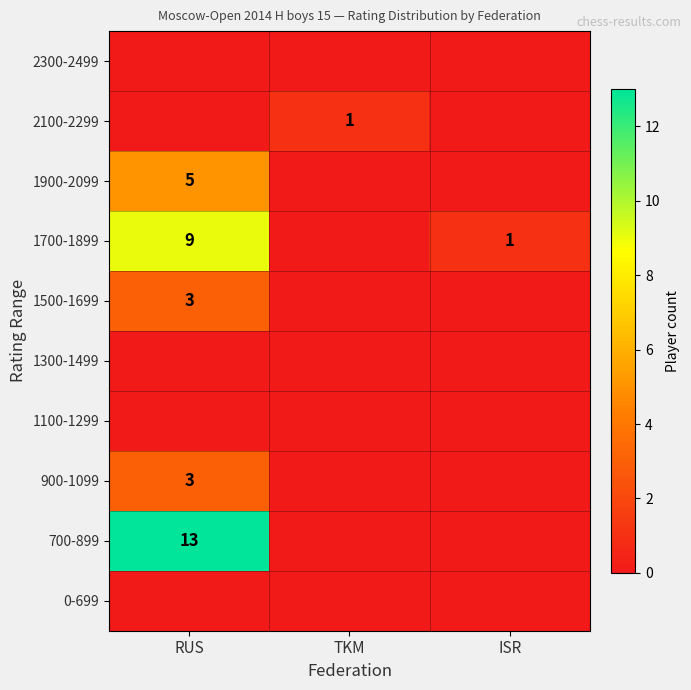

What is the difference between the 1700-1899 values at ISR and RUS?

8